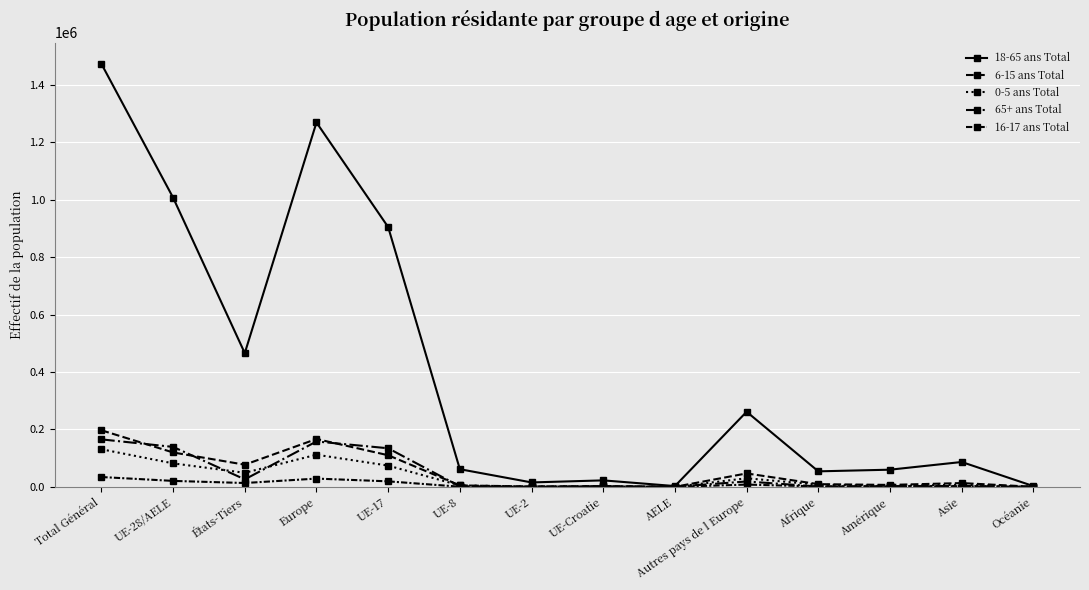

After their last crossing, which series has the higher values: 65+ ans Total or 0-5 ans Total?

0-5 ans Total